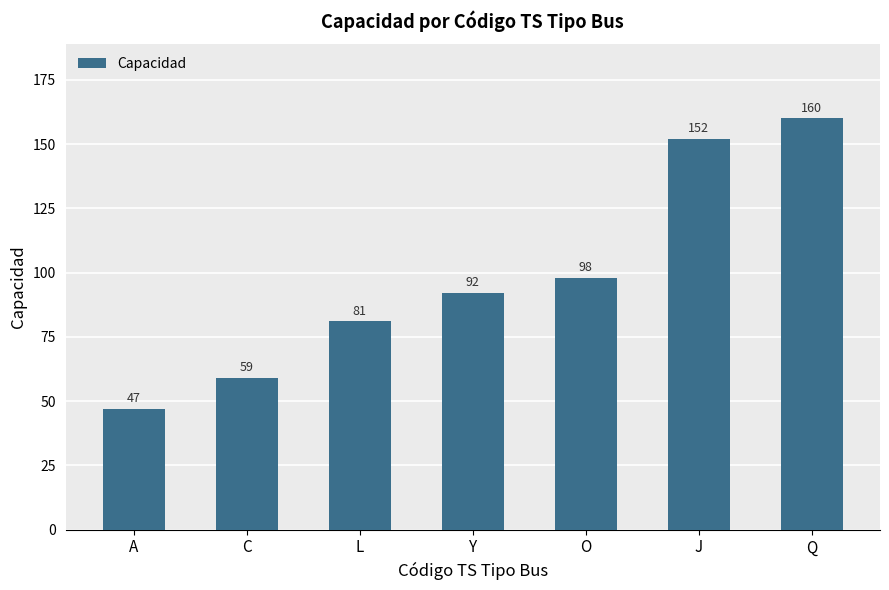

What is the label of the 7th bar from the right?

A